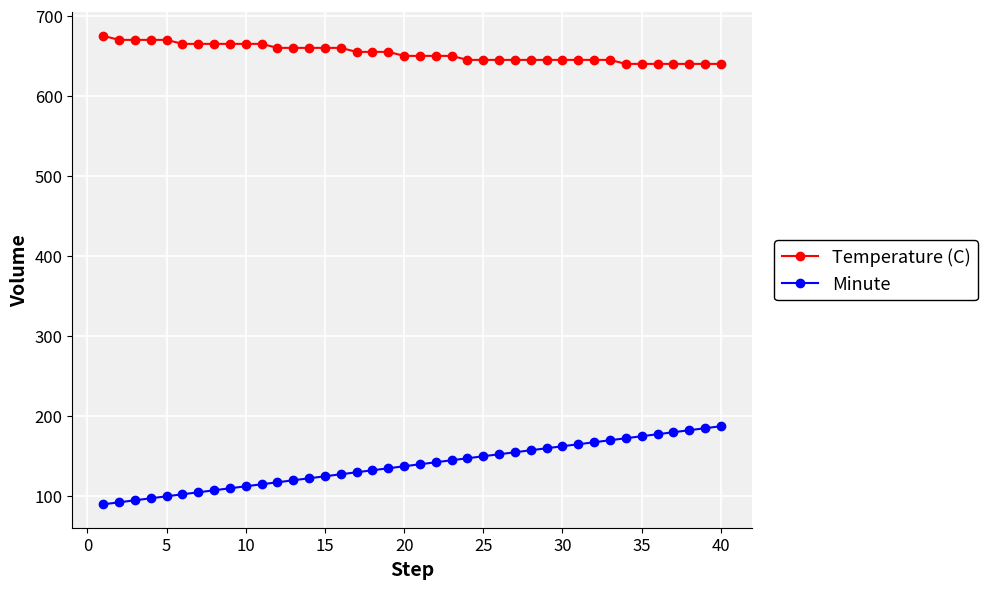

What is the value of the Temperature (C) point at the 10th from the left?

665.0